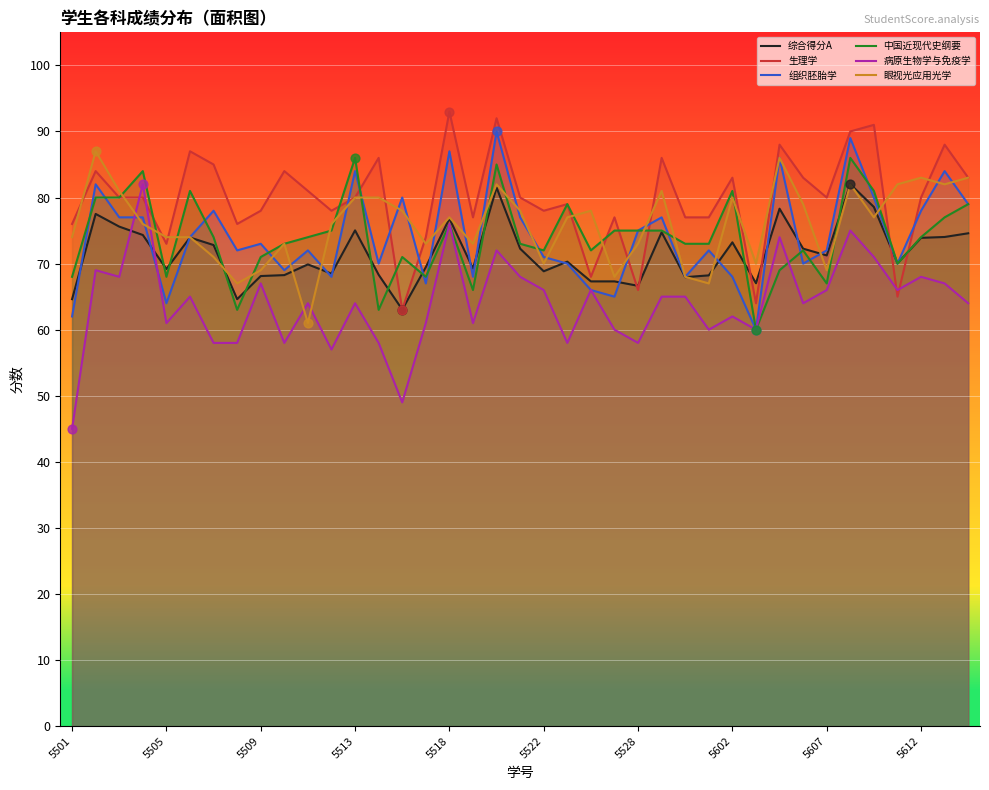

At how many categories does at least one series exceed 87?

6